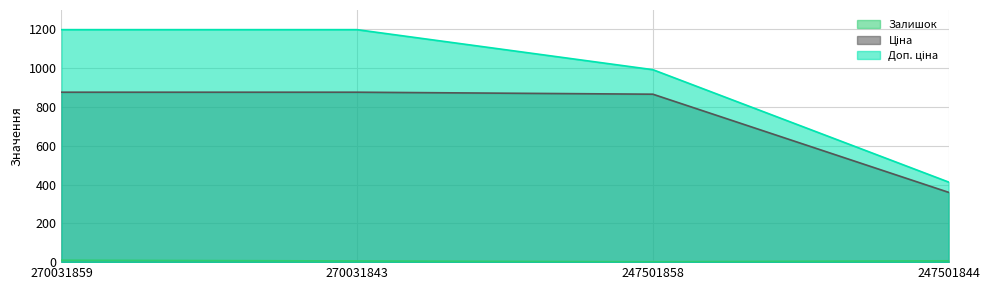

True or false: Залишок and Доп. ціна cross at least once.

False